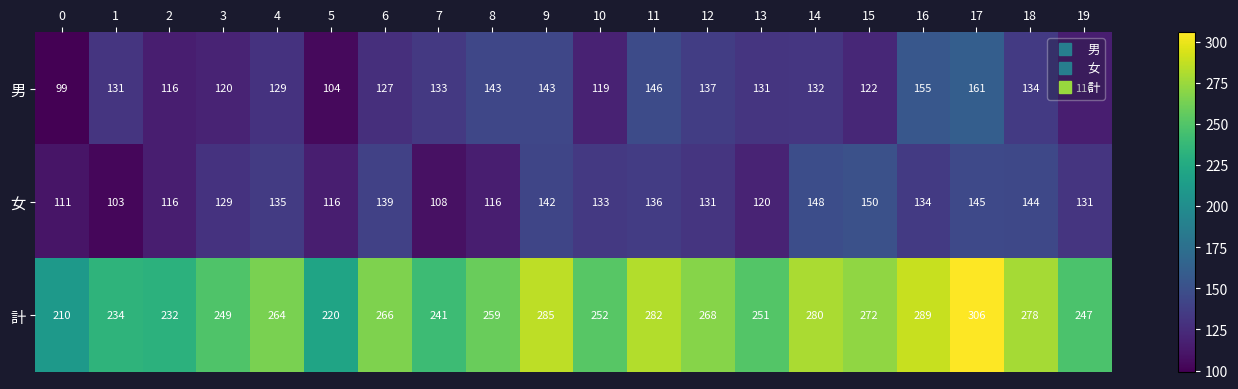

At how many categories does at least one series exceed 200?

20